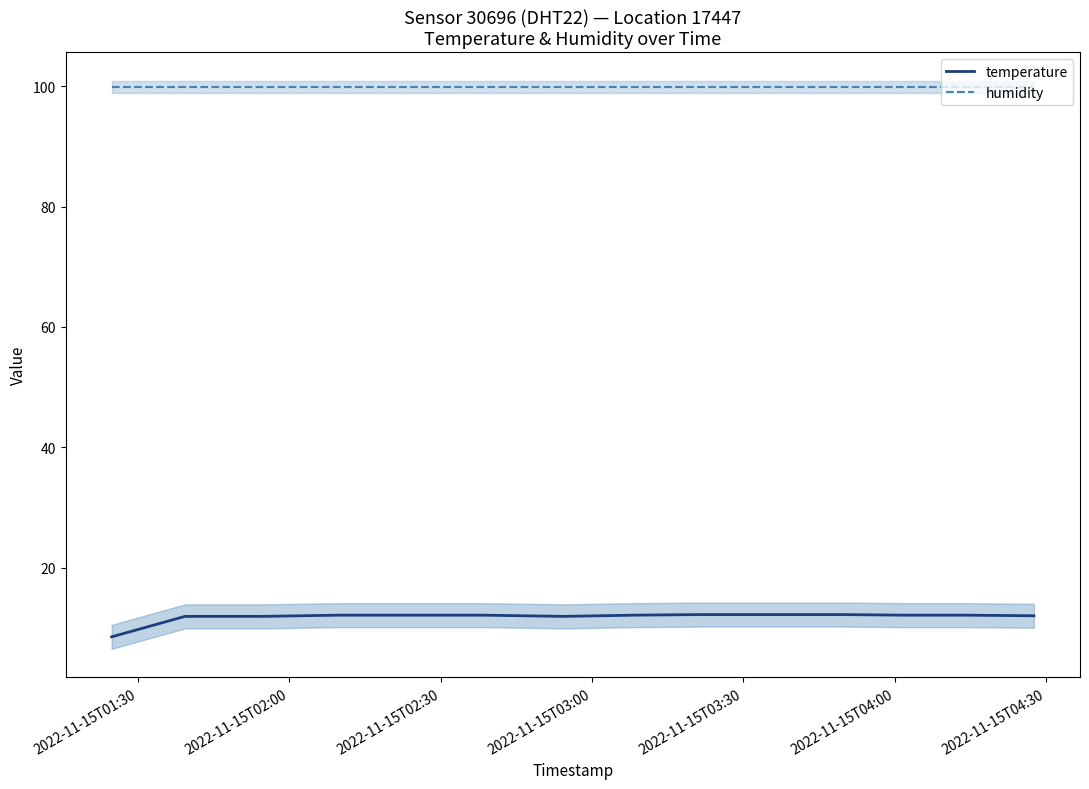

True or false: temperature and humidity intersect in this chart.

False